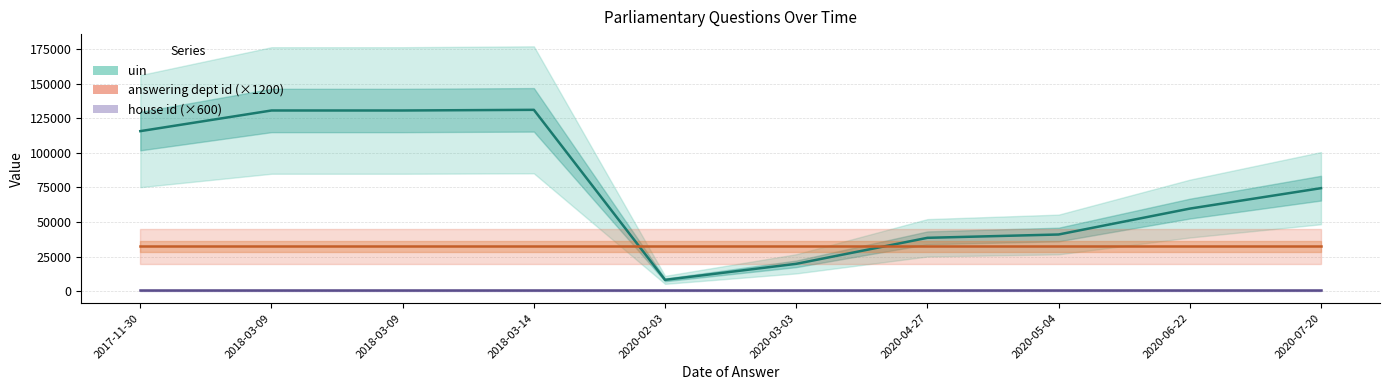

Reading right to left, extract all data points from this chart.

uin: 2020-07-20=74506	2020-06-22=59739	2020-05-04=41029	2020-04-27=38624	2020-03-03=19832	2020-02-03=8241	2018-03-14=131118	2018-03-09=130649	2018-03-09=130648	2017-11-30=115726
answering dept id (×1200): 2020-07-20=32400	2020-06-22=32400	2020-05-04=32400	2020-04-27=32400	2020-03-03=32400	2020-02-03=32400	2018-03-14=32400	2018-03-09=32400	2018-03-09=32400	2017-11-30=32400
house id (×600): 2020-07-20=600	2020-06-22=600	2020-05-04=600	2020-04-27=600	2020-03-03=600	2020-02-03=600	2018-03-14=600	2018-03-09=600	2018-03-09=600	2017-11-30=600